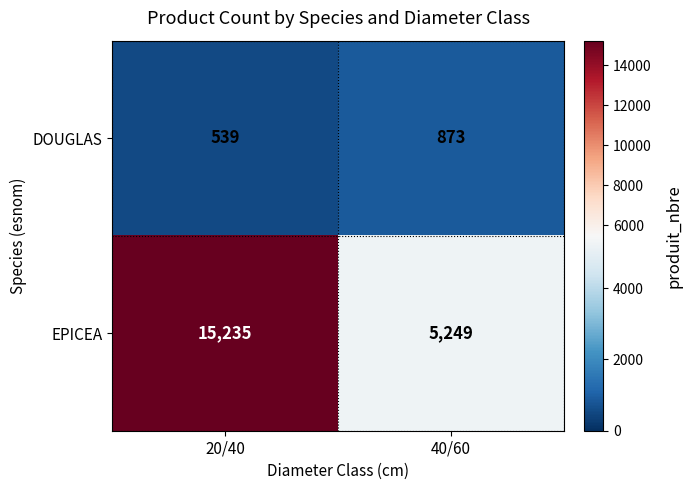

What is the spread (max minus min) of values at 40/60?

4376